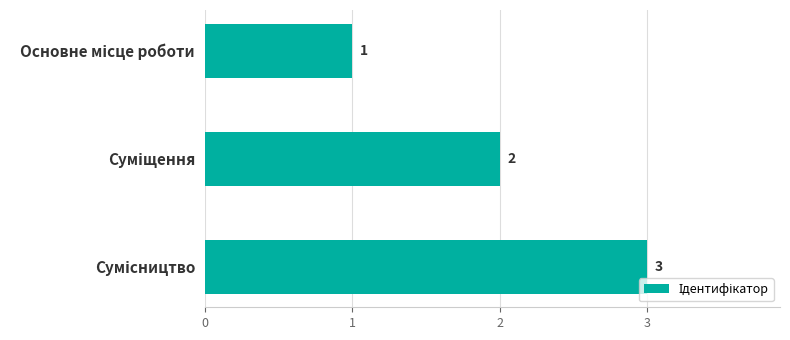

How many values are between 1 and 3?

3